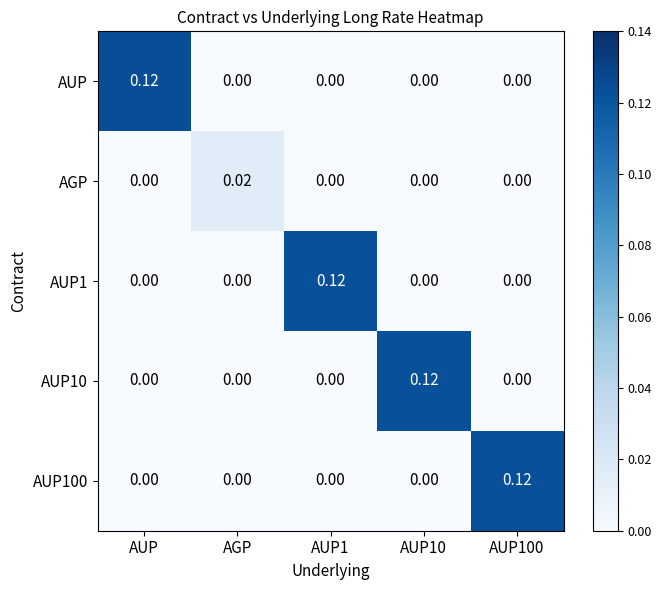

Is the value of AGP at AGP greater than the value of AUP10 at AUP?

Yes